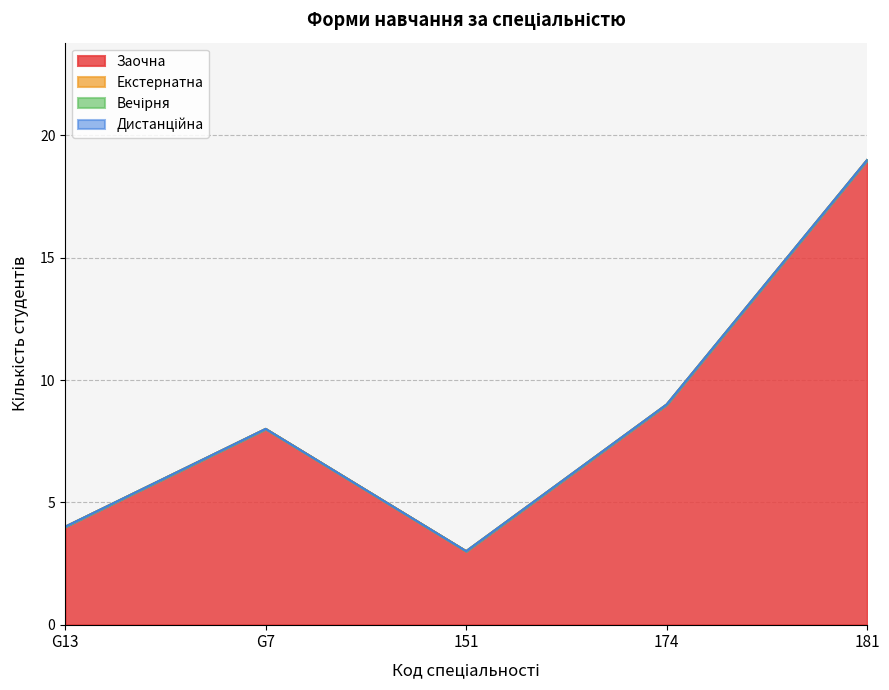

The value of Вечірня at G7 is 0. True or false?

True